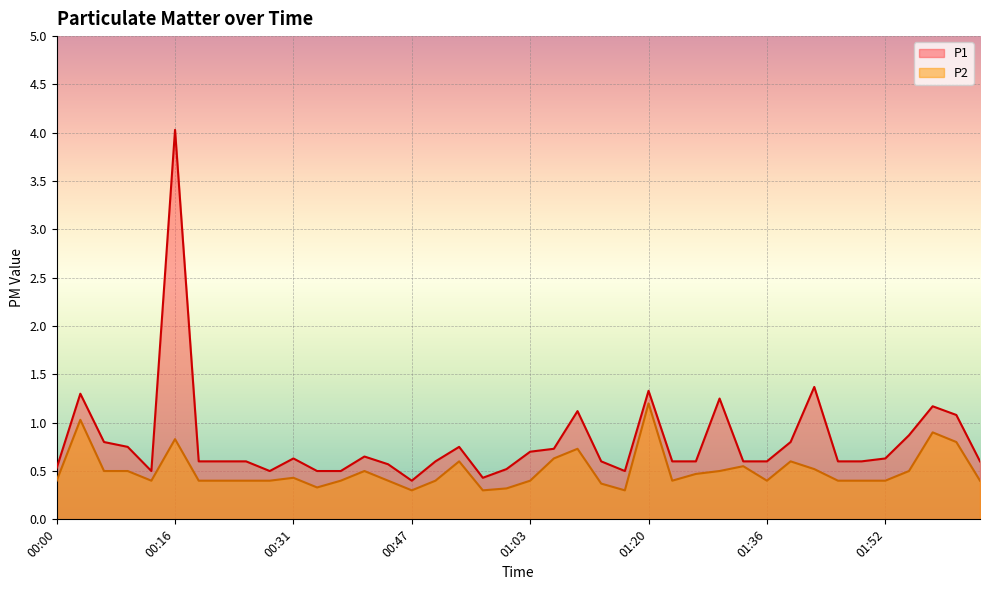

Reading left to right, what are all the values shown in this chart?

P1: 00:00=0.5	00:03=1.3	00:06=0.8	00:09=0.8	00:12=0.5	00:16=4.0	00:19=0.6	00:22=0.6	00:25=0.6	00:28=0.5	00:31=0.6	00:35=0.5	00:38=0.5	00:41=0.7	00:44=0.6	00:47=0.4	00:50=0.6	00:54=0.8	00:57=0.4	01:00=0.5	01:03=0.7	01:07=0.7	01:10=1.1	01:14=0.6	01:17=0.5	01:20=1.3	01:23=0.6	01:27=0.6	01:30=1.2	01:33=0.6	01:36=0.6	01:39=0.8	01:43=1.4	01:46=0.6	01:49=0.6	01:52=0.6	01:55=0.9	01:58=1.2	02:02=1.1	02:05=0.6
P2: 00:00=0.4	00:03=1.0	00:06=0.5	00:09=0.5	00:12=0.4	00:16=0.8	00:19=0.4	00:22=0.4	00:25=0.4	00:28=0.4	00:31=0.4	00:35=0.3	00:38=0.4	00:41=0.5	00:44=0.4	00:47=0.3	00:50=0.4	00:54=0.6	00:57=0.3	01:00=0.3	01:03=0.4	01:07=0.6	01:10=0.7	01:14=0.4	01:17=0.3	01:20=1.2	01:23=0.4	01:27=0.5	01:30=0.5	01:33=0.6	01:36=0.4	01:39=0.6	01:43=0.5	01:46=0.4	01:49=0.4	01:52=0.4	01:55=0.5	01:58=0.9	02:02=0.8	02:05=0.4